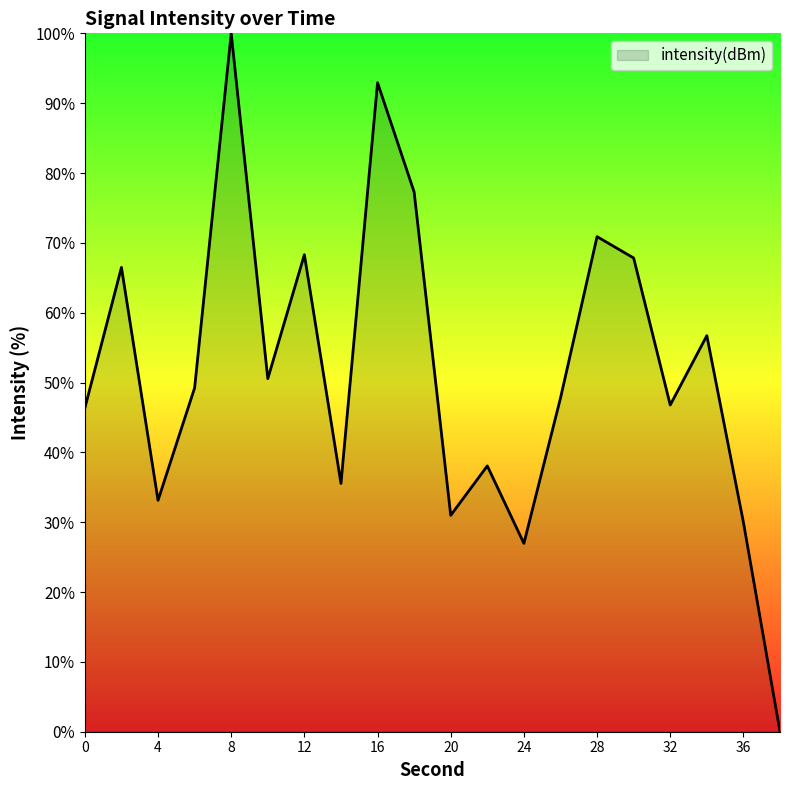

What is the greatest value displayed?

100.0